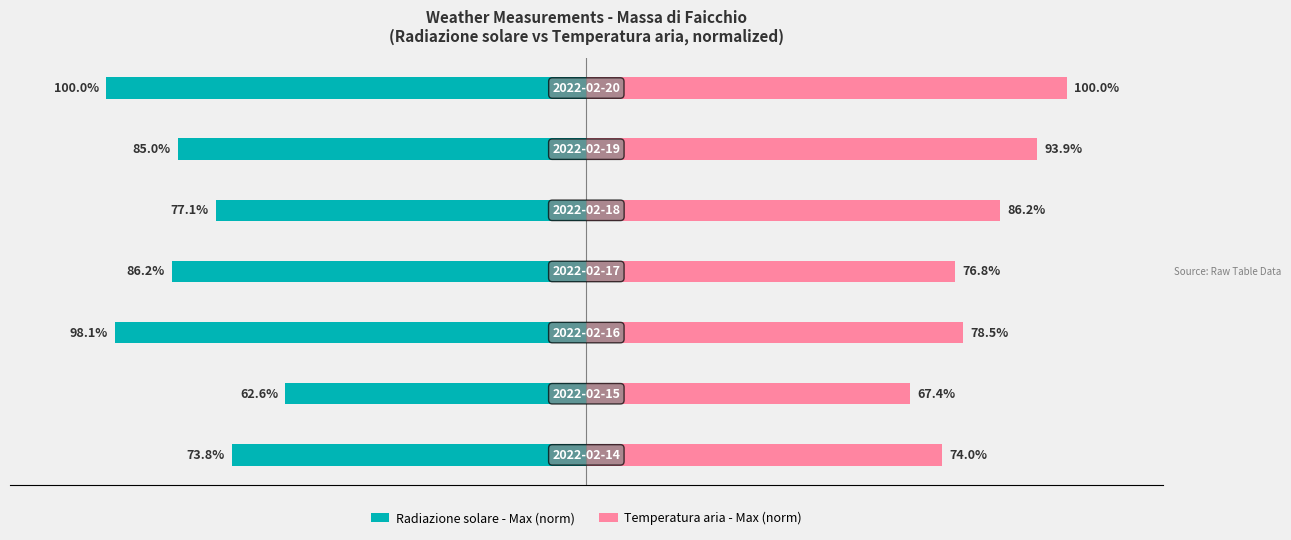

The Temperatura aria - Max (norm) series shows 53.0 at 0. True or false?

False